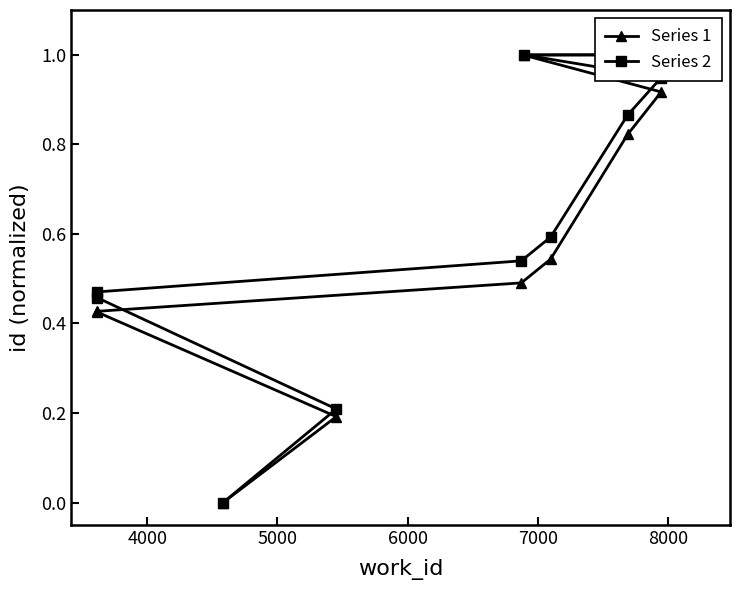

What is the difference between the maximum and minimum values in the Series 2 series?

1.0